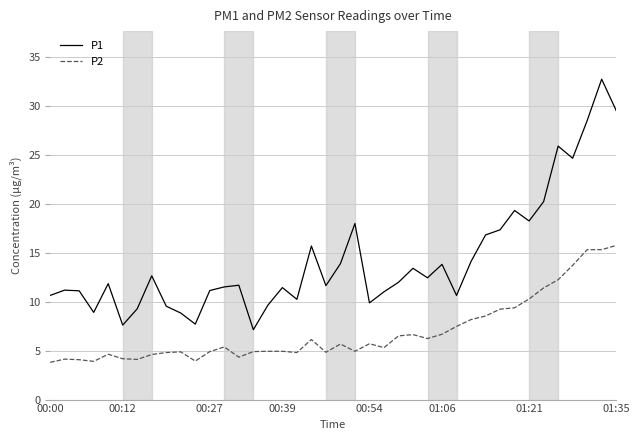

Rank the series by their maximum value, from lowest to highest.

P2, P1